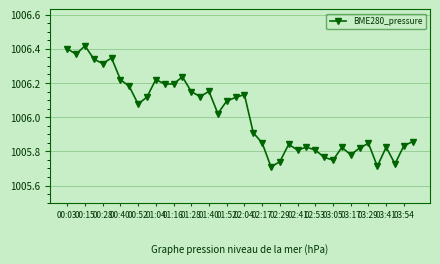

What is the sum of all values?

40240.6